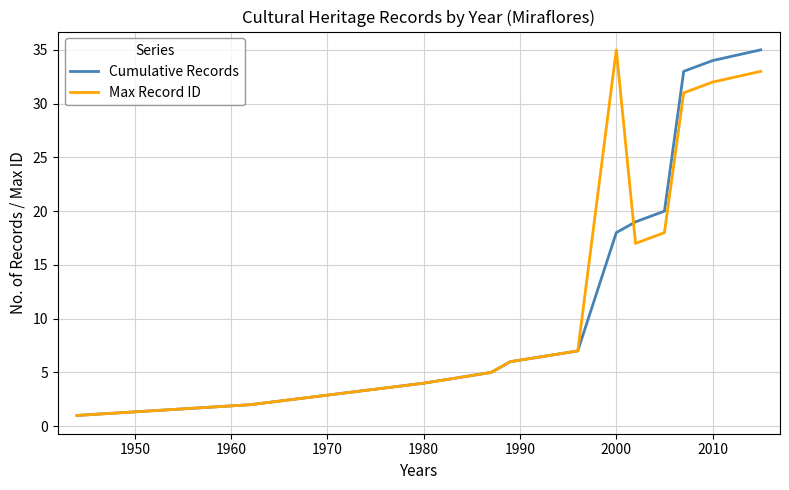

What is the highest value of the Max Record ID series?

35